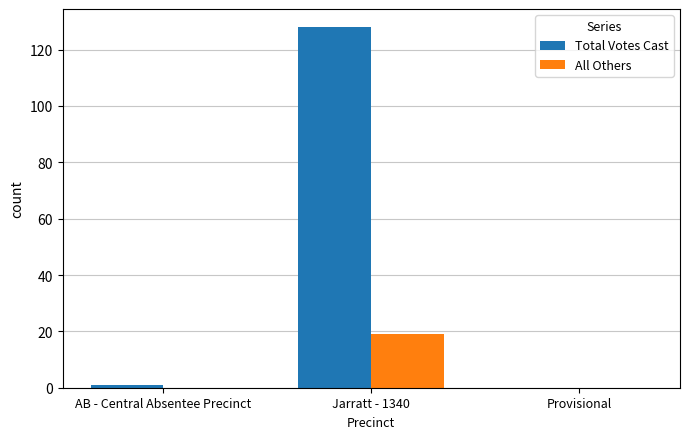

How many groups of bars are there?

3